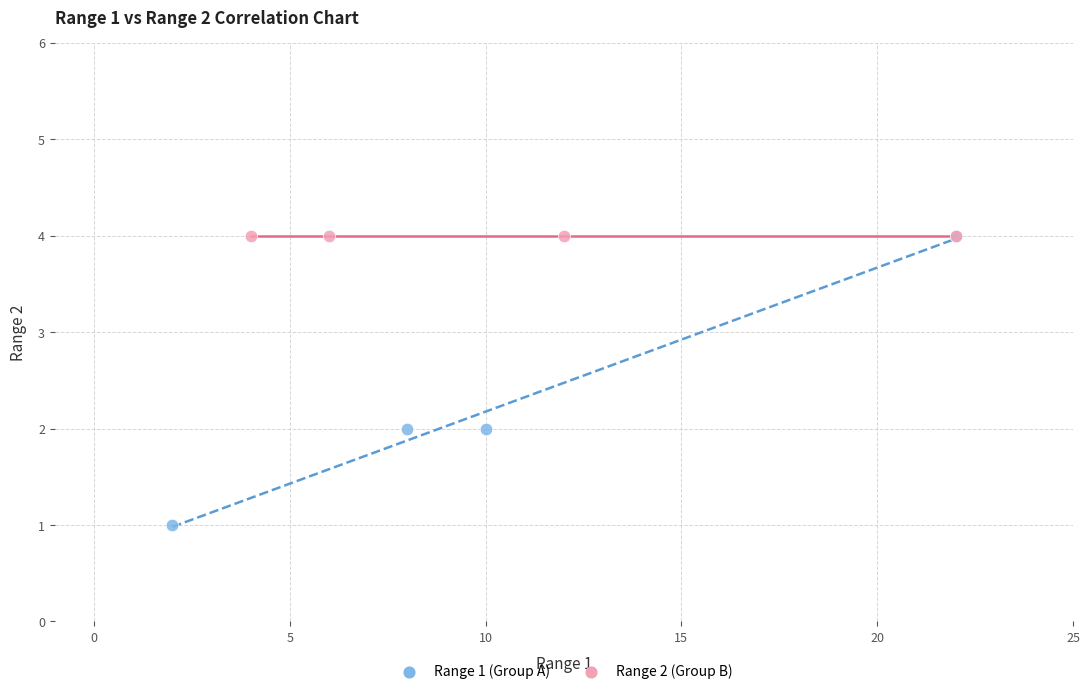

Which series contains the lowest Y value?

Range 1 (Group A)